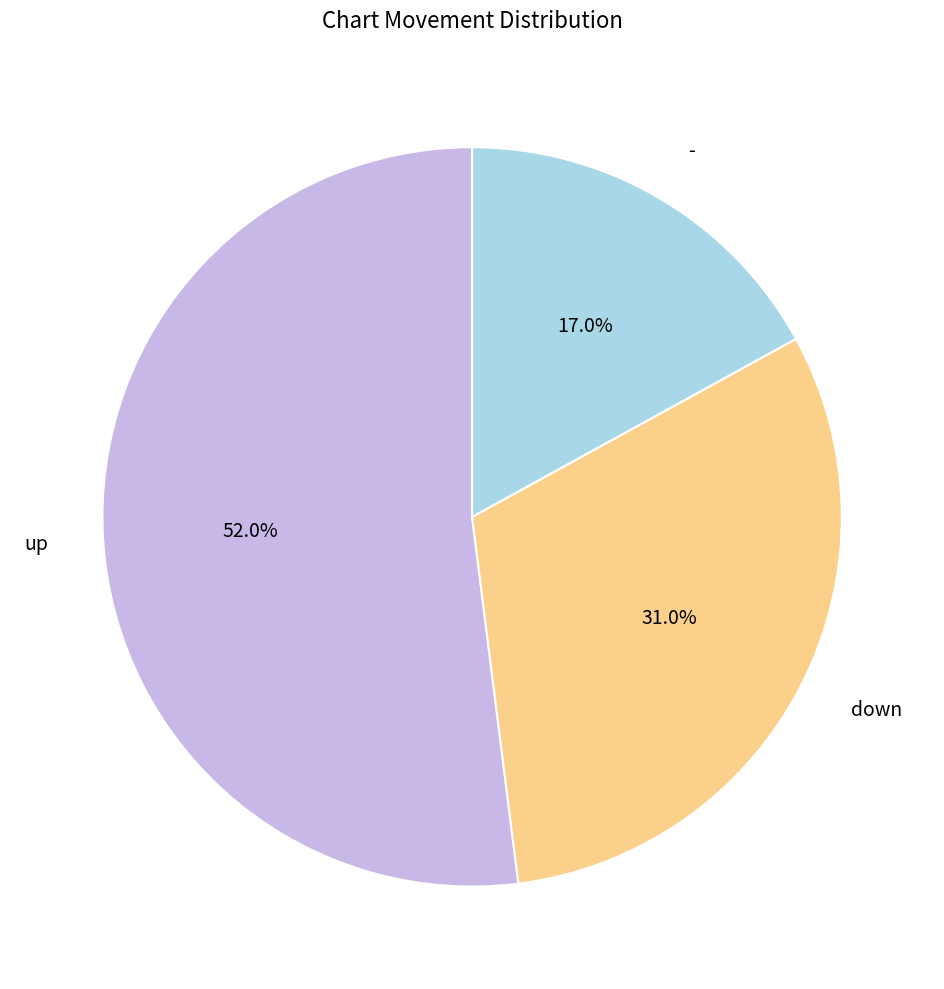

Count the number of slices in the pie.

3